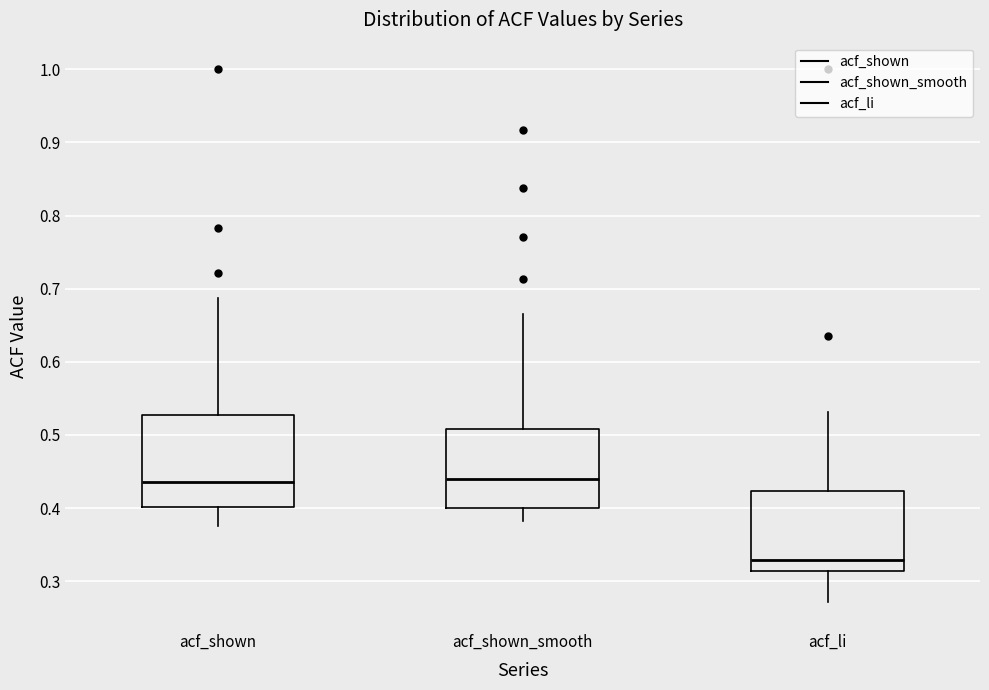

Where is the upper edge of the box for acf_li on the y-axis? The values are not printed on the chart, so give them approximately, as read against the axis.

0.42